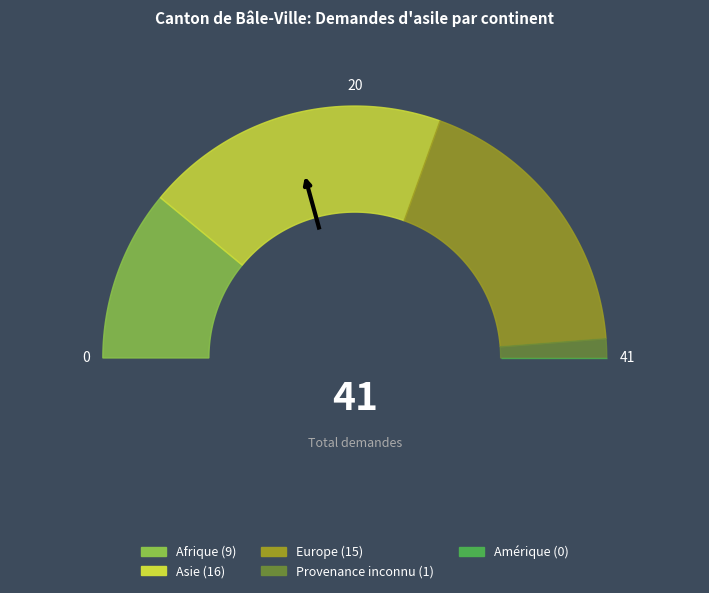

To the nearest percent, what is the average slice percentage?

20%